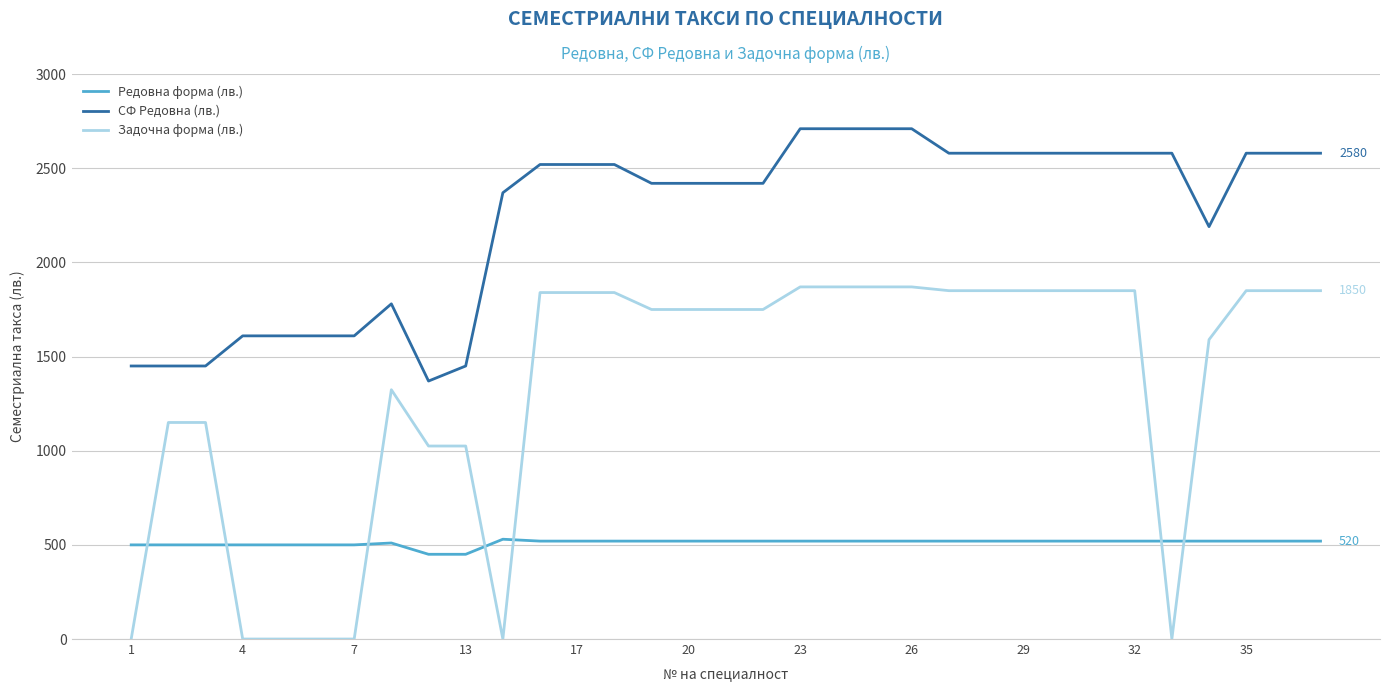

List the series in order of their peak value, highest first.

СФ Редовна (лв.), Задочна форма (лв.), Редовна форма (лв.)